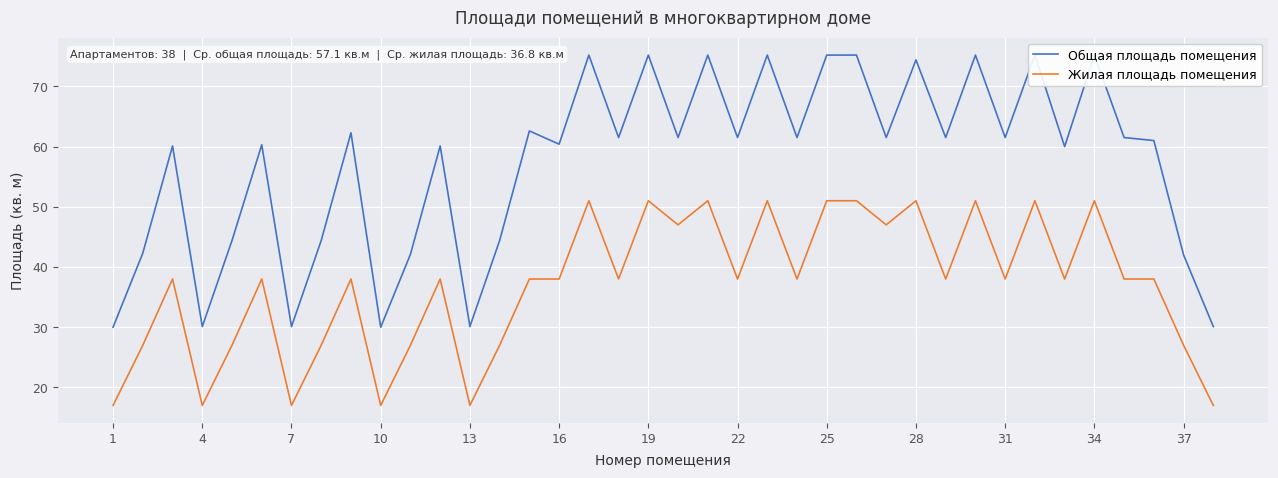

Count the number of data series in this chart.

2